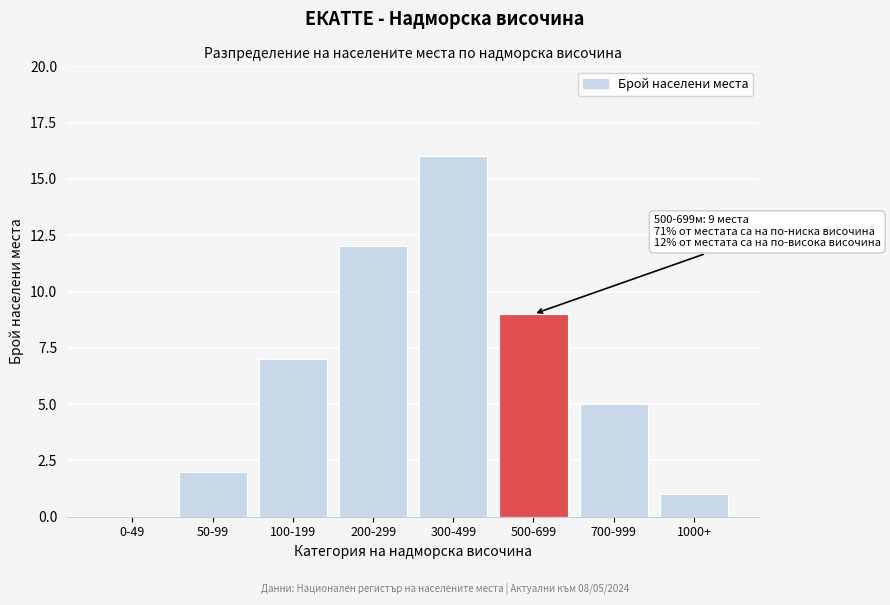

Reading right to left, list all the values displayed in this chart.

1000+=1	700-999=5	500-699=9	300-499=16	200-299=12	100-199=7	50-99=2	0-49=0